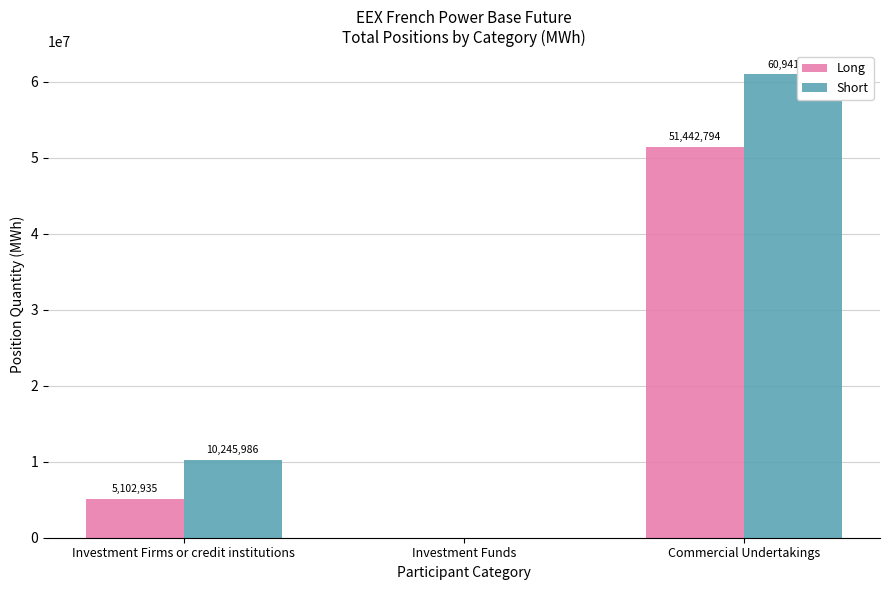

What is the sum of the Short values at Investment Firms or credit institutions and Investment Funds?

10245986